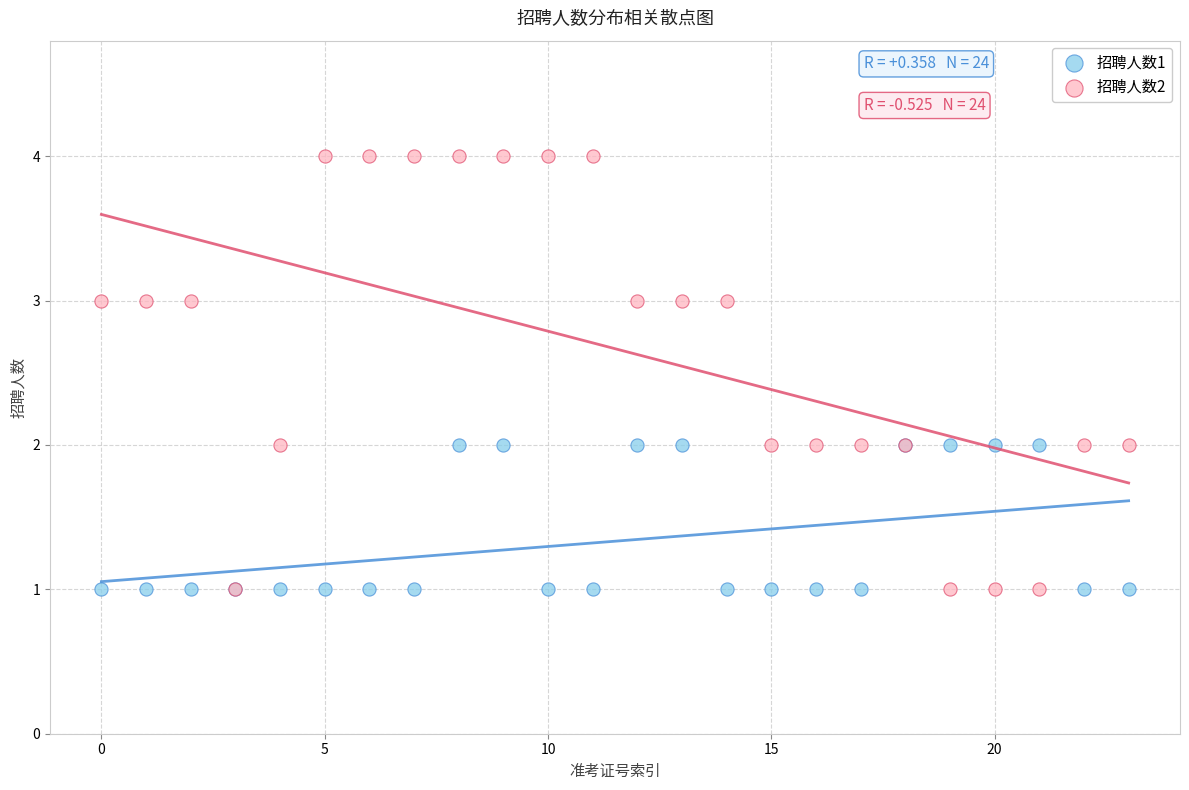

What are all the series names shown in the legend?

招聘人数1, 招聘人数2